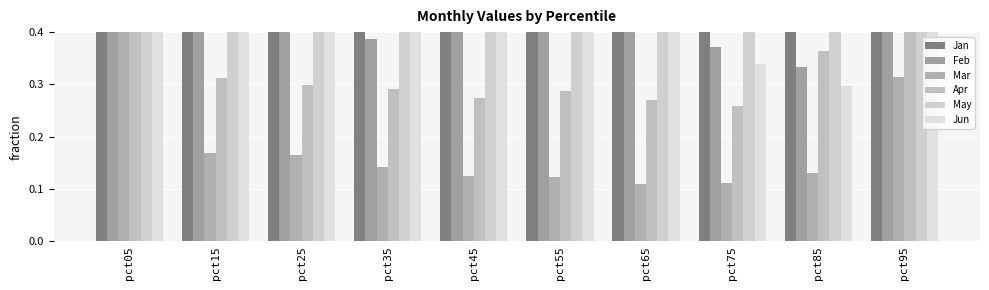

What is the approximate value of Apr at pct35?

0.3